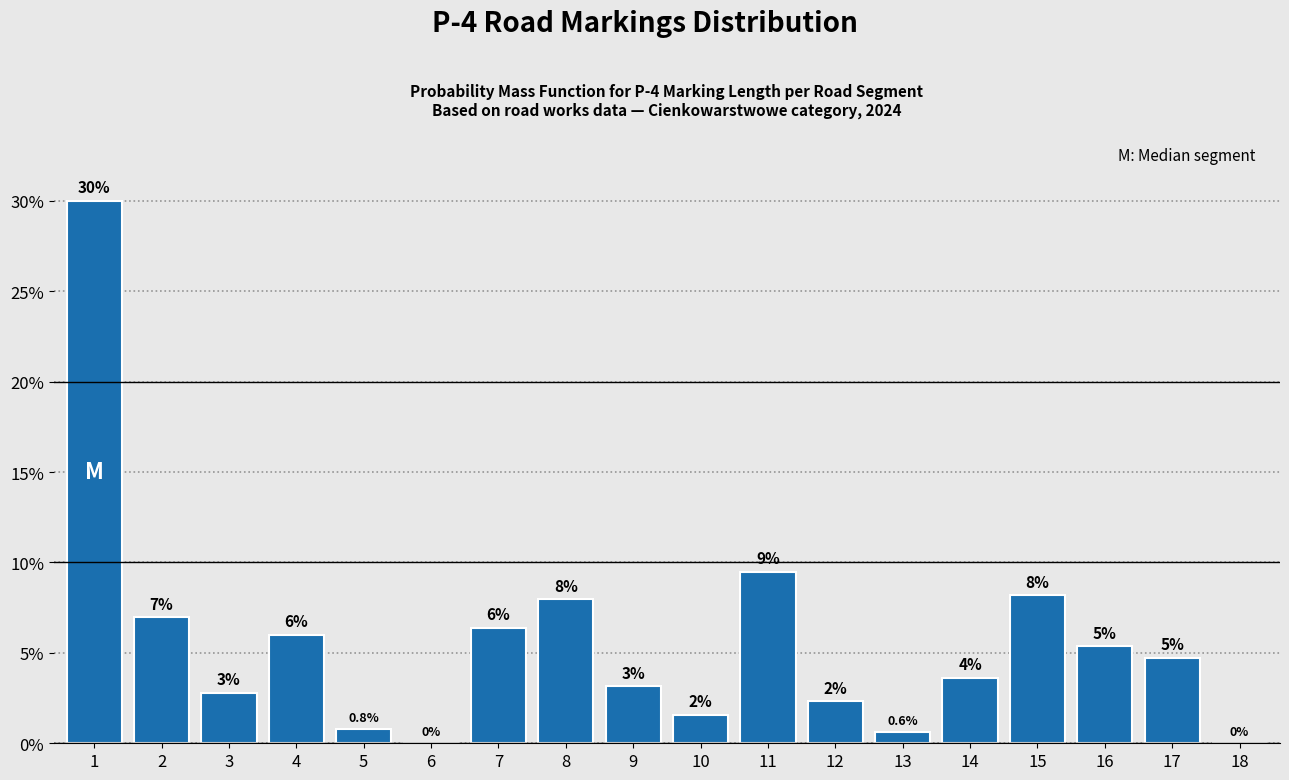

Where is the data nearest to the value 15?

11